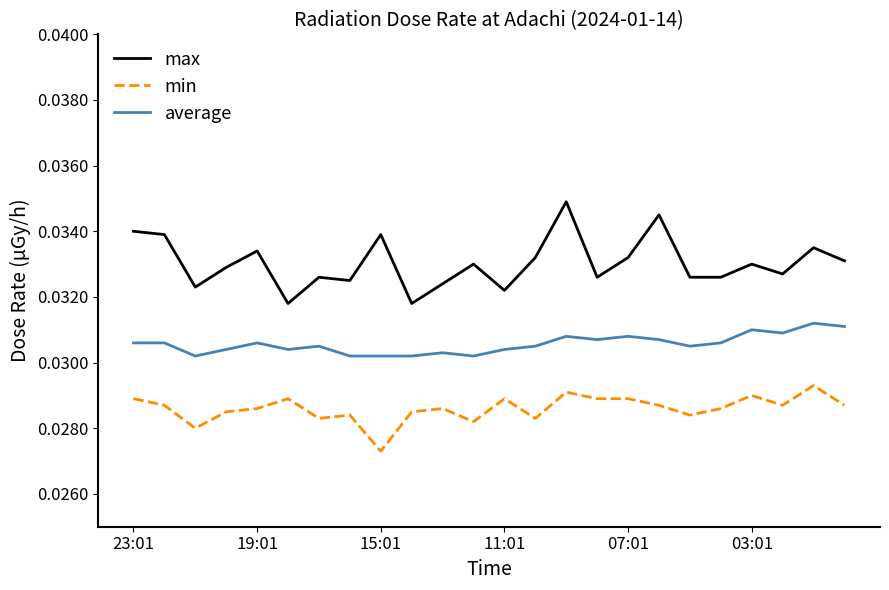

What is the sum of all max values?

0.8